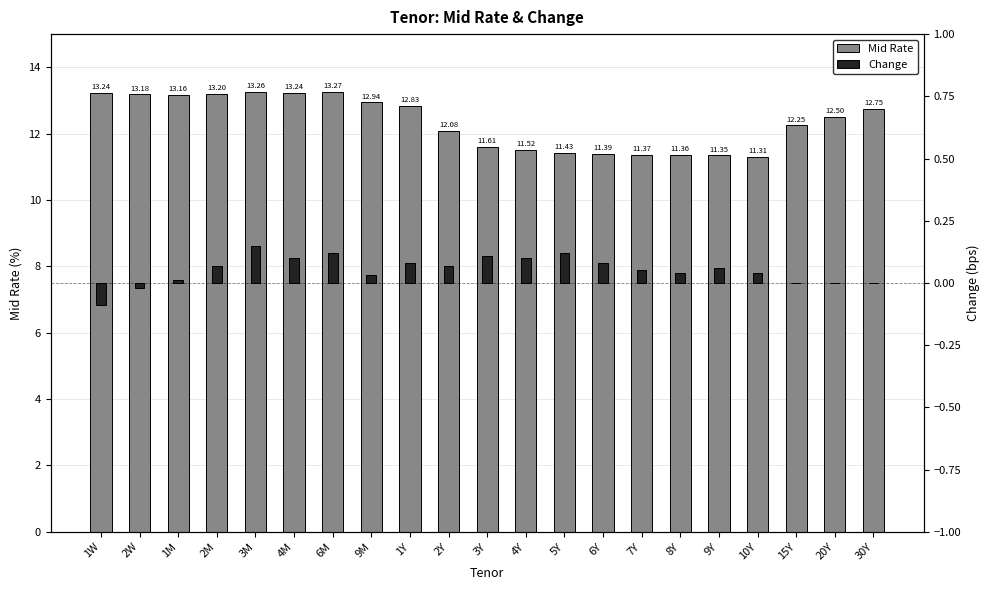

Reading left to right, what are all the values shown in this chart?

Mid Rate: 1W=13.2	2W=13.2	1M=13.2	2M=13.2	3M=13.3	4M=13.2	6M=13.3	9M=12.9	1Y=12.8	2Y=12.1	3Y=11.6	4Y=11.5	5Y=11.4	6Y=11.4	7Y=11.4	8Y=11.4	9Y=11.3	10Y=11.3	15Y=12.2	20Y=12.5	30Y=12.8
Change: 1W=-0.1	2W=-0.0	1M=0.0	2M=0.1	3M=0.1	4M=0.1	6M=0.1	9M=0.0	1Y=0.1	2Y=0.1	3Y=0.1	4Y=0.1	5Y=0.1	6Y=0.1	7Y=0.1	8Y=0.0	9Y=0.1	10Y=0.0	15Y=0.0	20Y=0.0	30Y=0.0